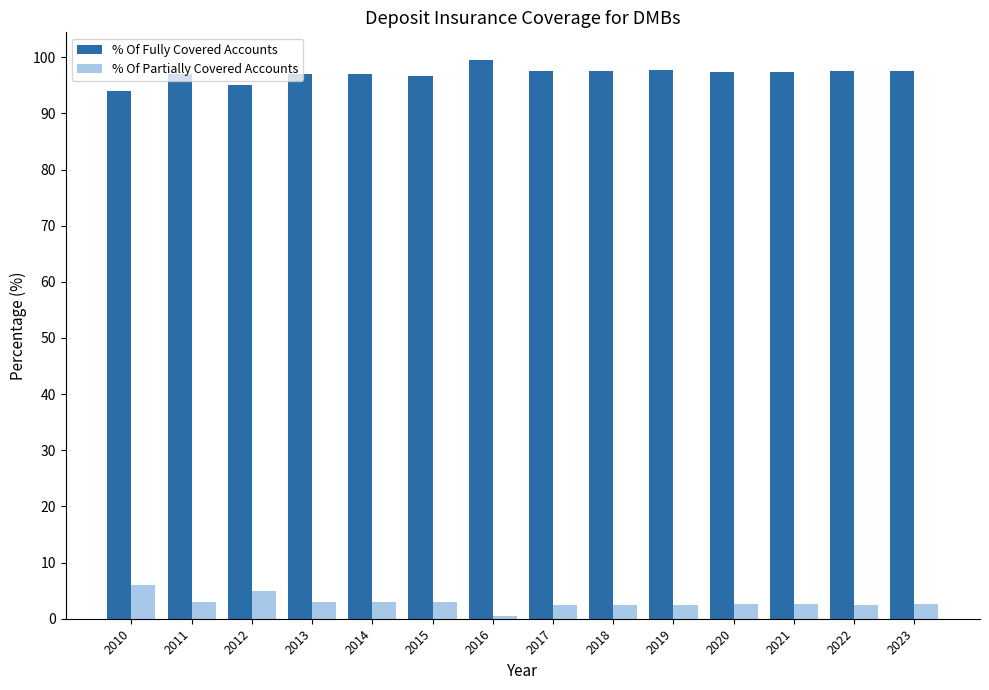

What is the approximate value of % Of Partially Covered Accounts at 2010?

6.0